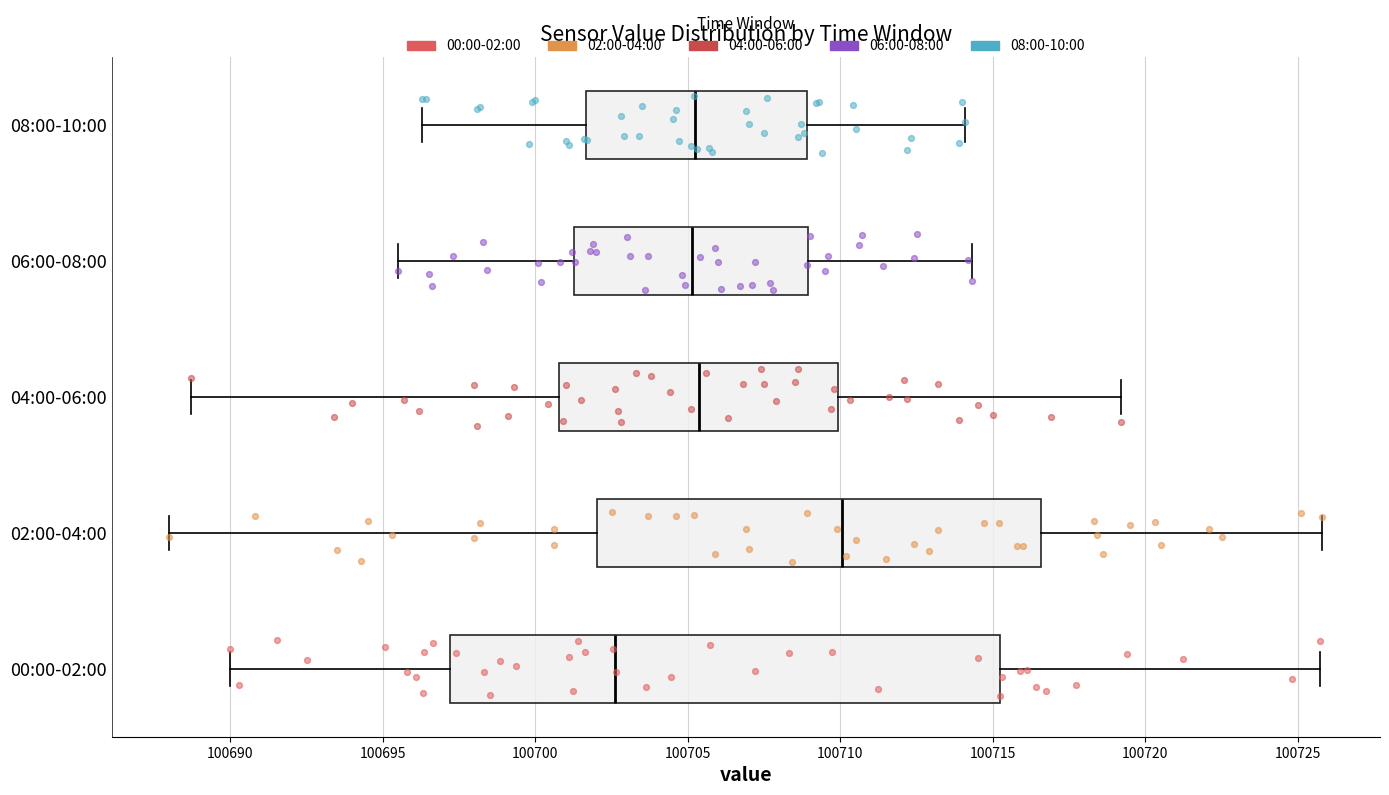

Where does the left whisker of the box for 02:00-04:00 end on the x-axis? The values are not printed on the chart, so give them approximately, as read against the axis.

100688.0